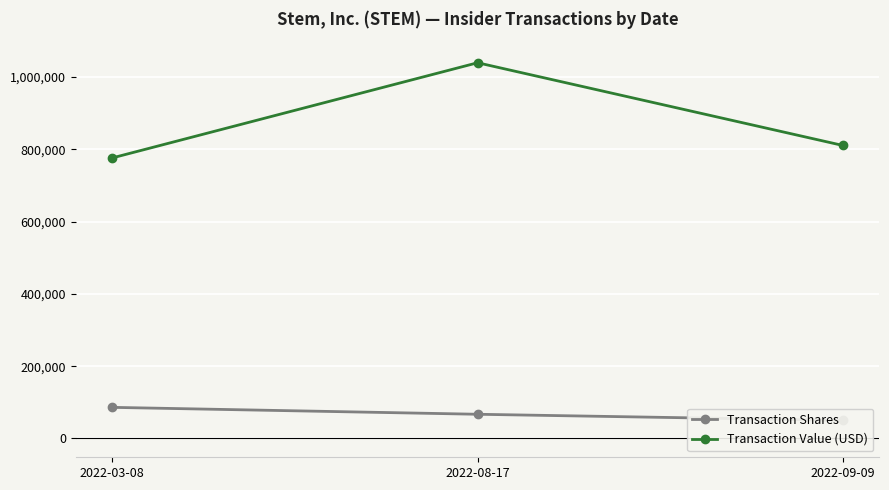

What is the lowest value of the Transaction Value (USD) series?

775950